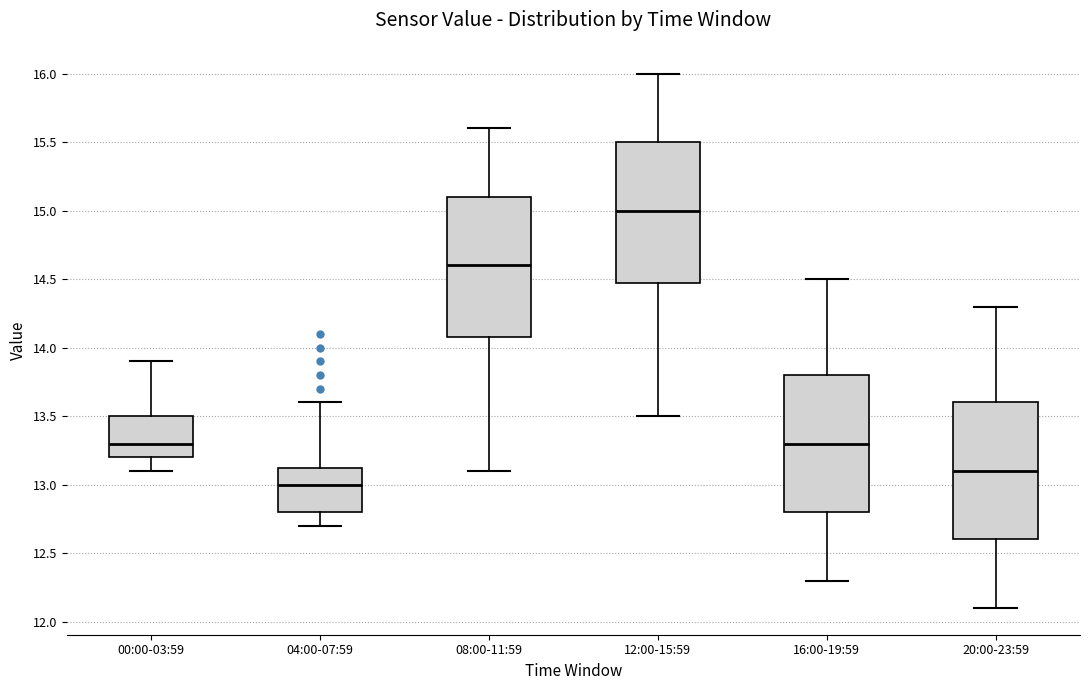

Reading left to right, read every box against the y-axis: the position of its median line, the range the box covers, and the ends of its whiskers. The values are not printed on the chart, so give them approximately, as read against the axis.

00:00-03:59: median 13.30, box 13.20 to 13.50, whiskers 13.10 to 13.90
04:00-07:59: median 13.00, box 12.80 to 13.15, whiskers 12.70 to 13.60
08:00-11:59: median 14.60, box 14.10 to 15.10, whiskers 13.10 to 15.60
12:00-15:59: median 15.00, box 14.50 to 15.50, whiskers 13.50 to 16.00
16:00-19:59: median 13.30, box 12.80 to 13.80, whiskers 12.30 to 14.50
20:00-23:59: median 13.10, box 12.60 to 13.60, whiskers 12.10 to 14.30